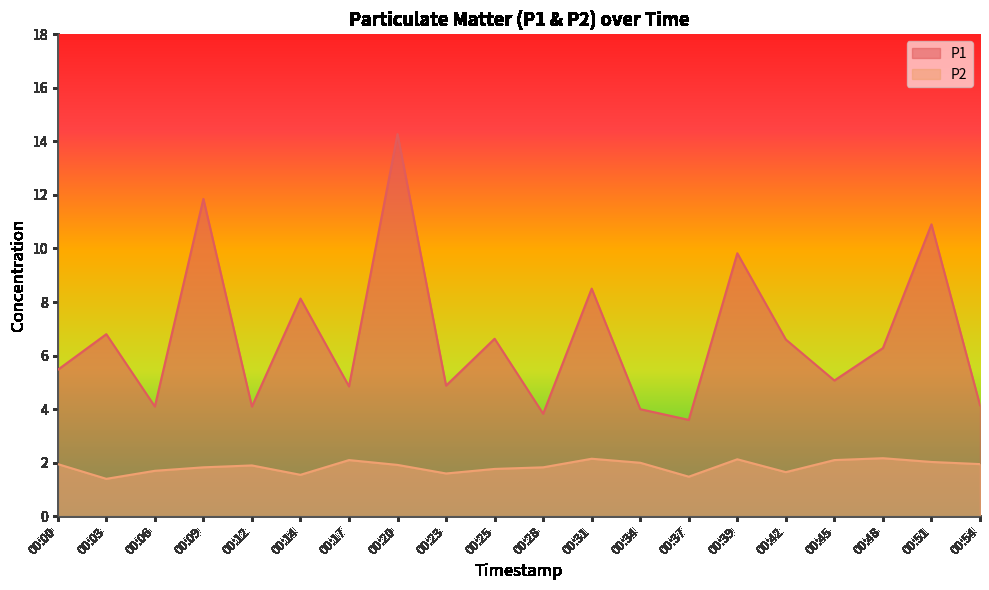

Which series has the widest spread of values?

P1